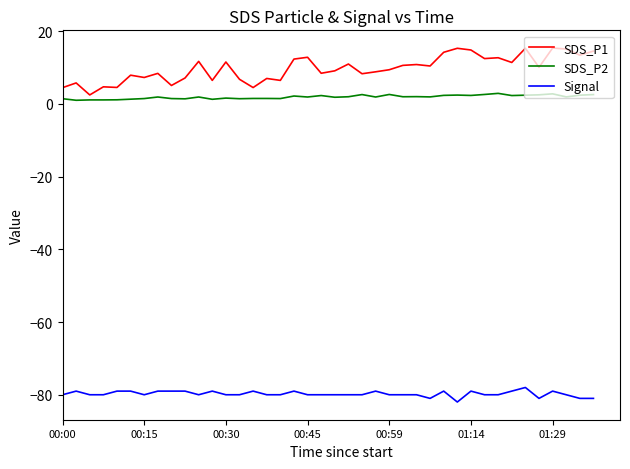

What is the lowest value of the Signal series?

-82.0